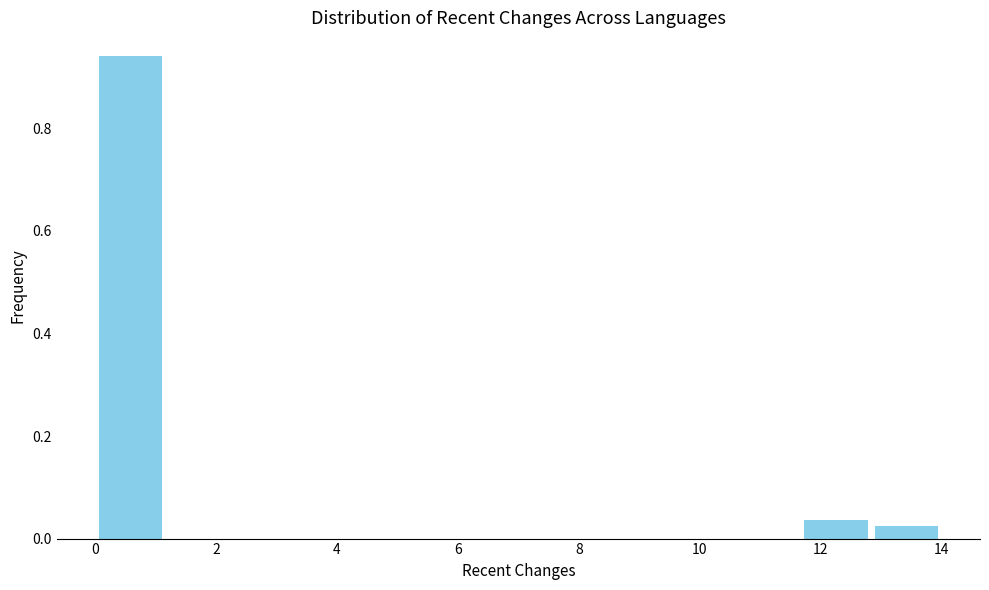

Which range on the x-axis has the tallest bar?

0.0 to 1.2